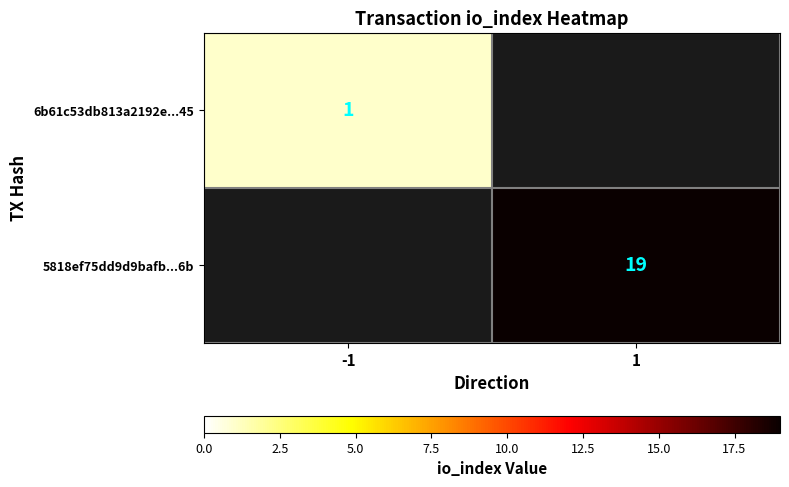

Which category has the lowest value across all series?

-1